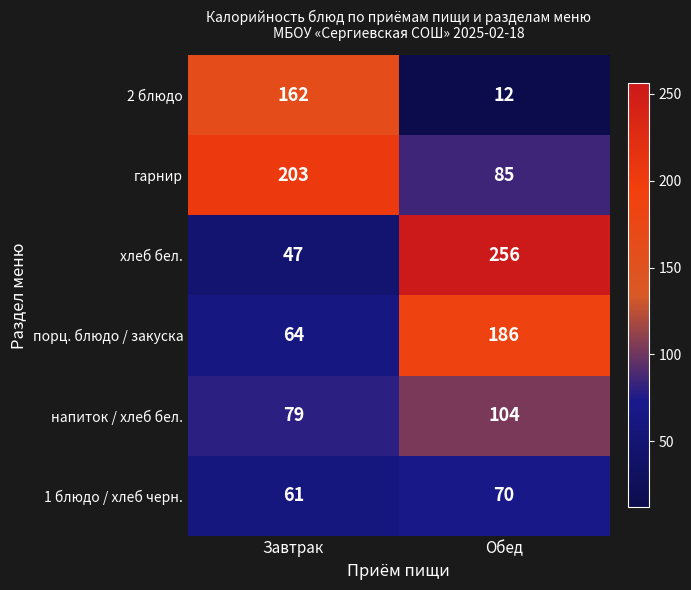

What value does the 2 блюдо series have at Обед, to the nearest 10?

10